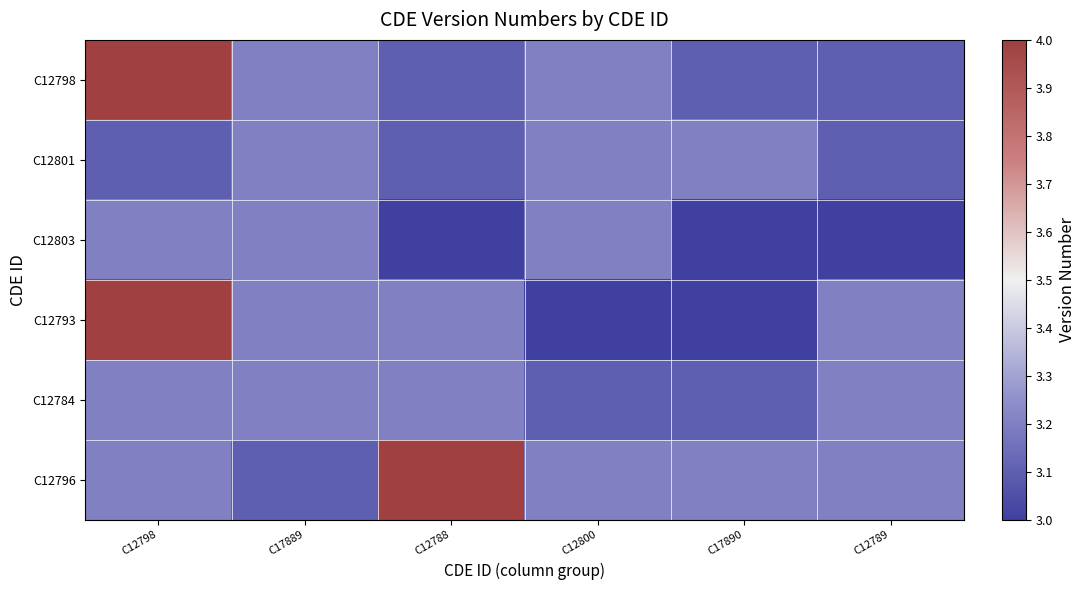

Which has a higher value, C12788 or C12798?

C12798